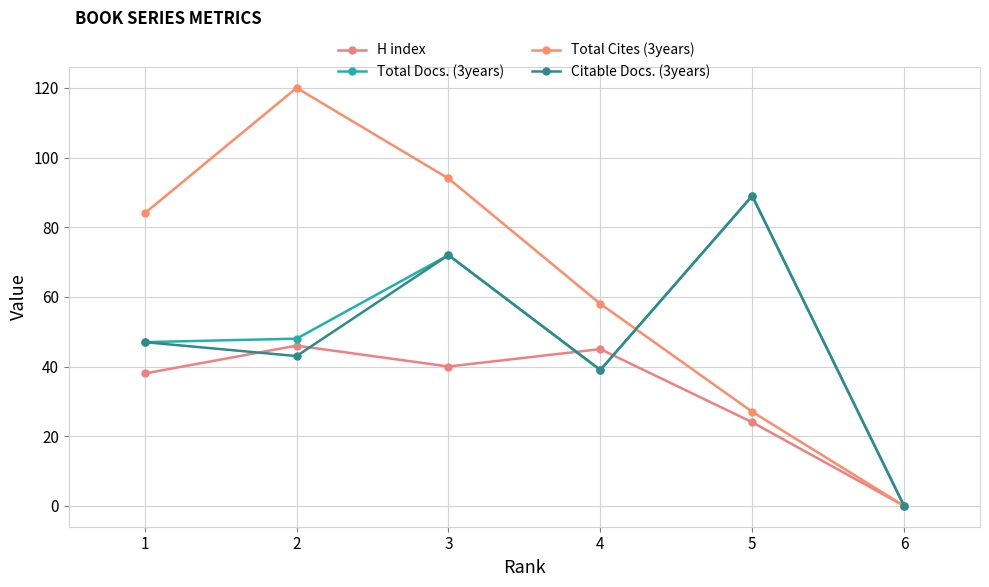

Count the number of categories in the chart.

6